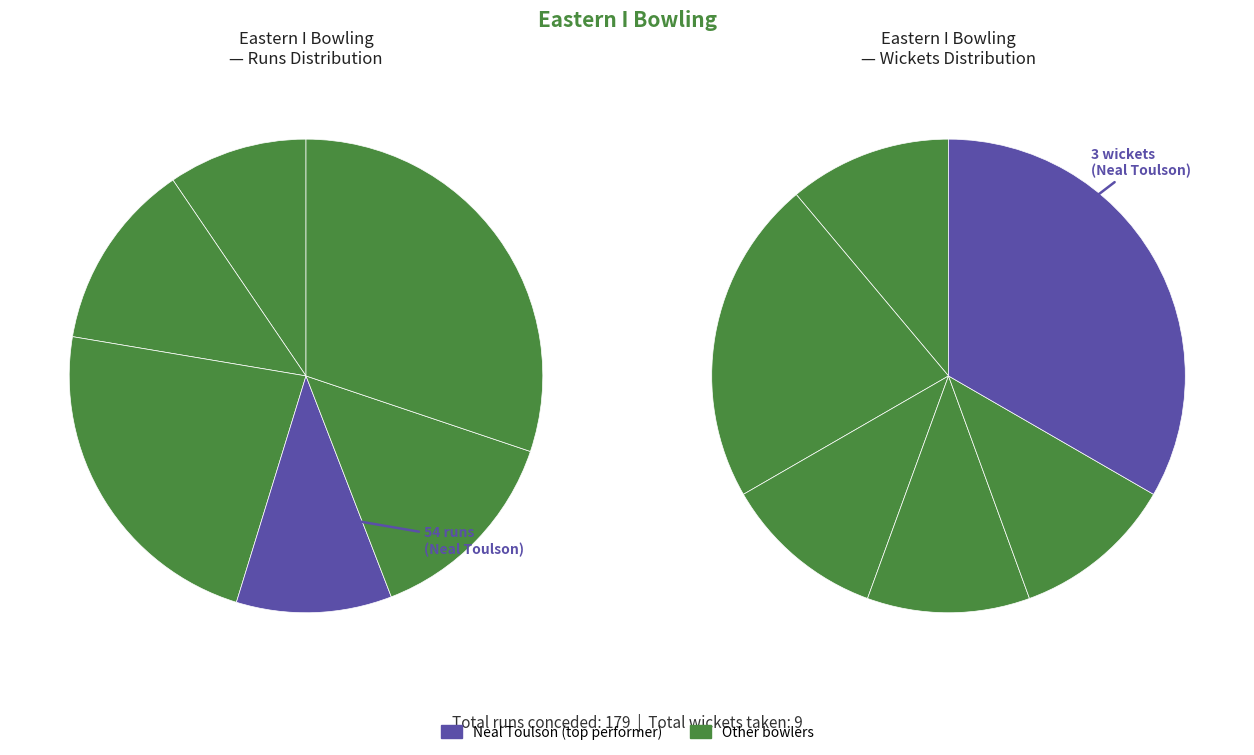

Count the number of slices in the pie.

6